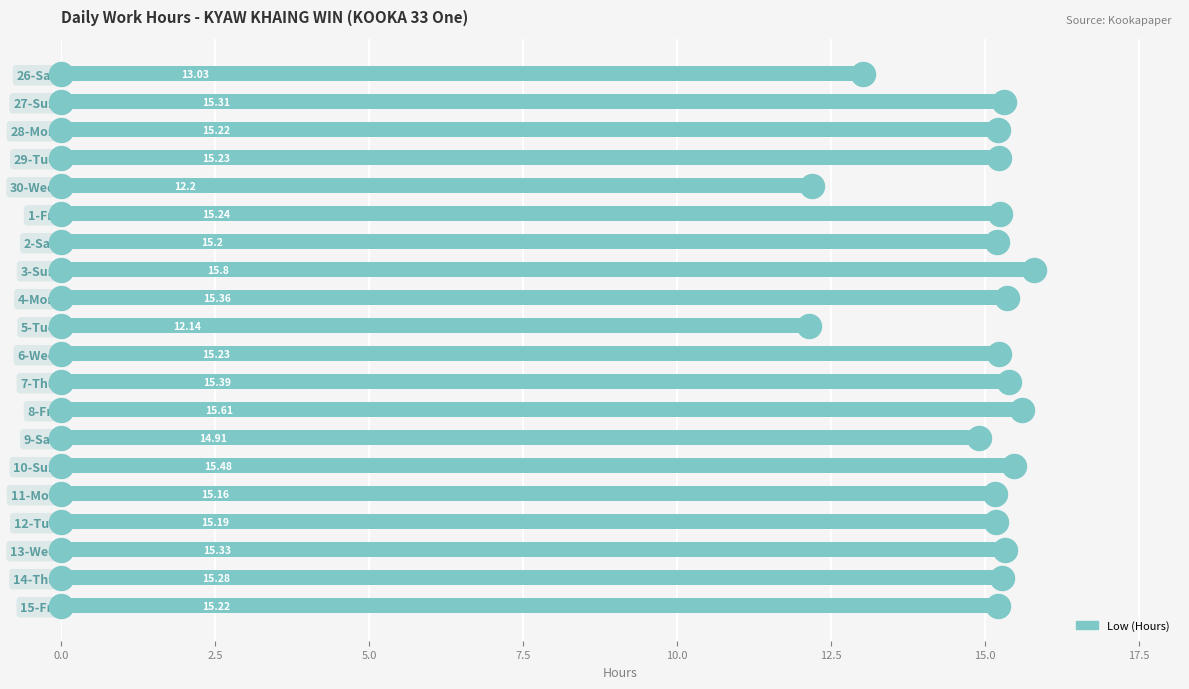

What is the change in value from 1-Fri to 12-Tue?

-0.1